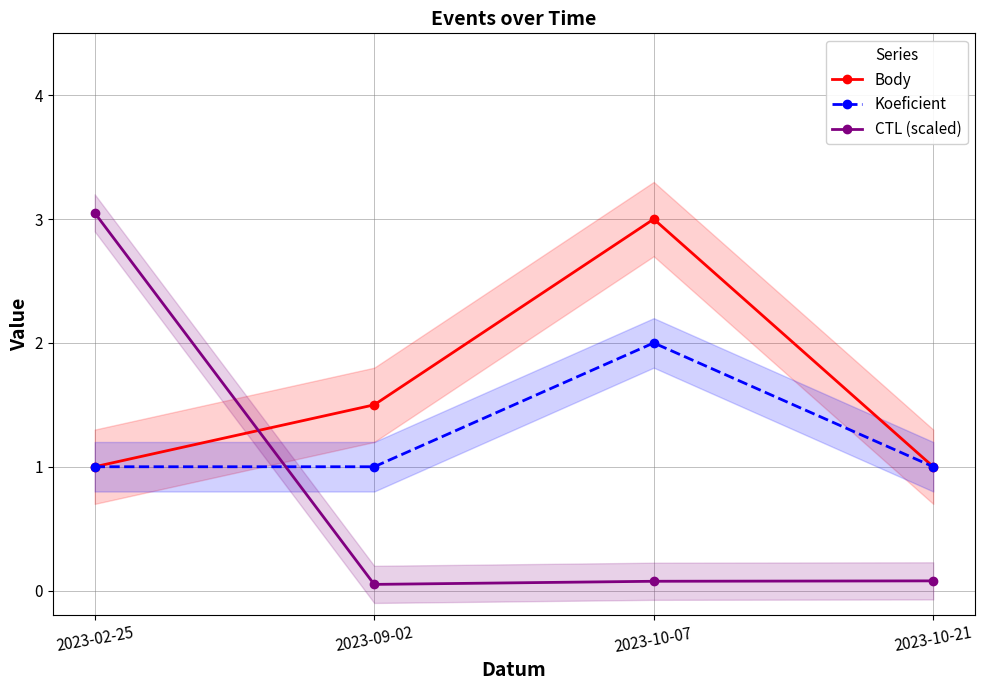

What position from the right is 2023-09-02?

3